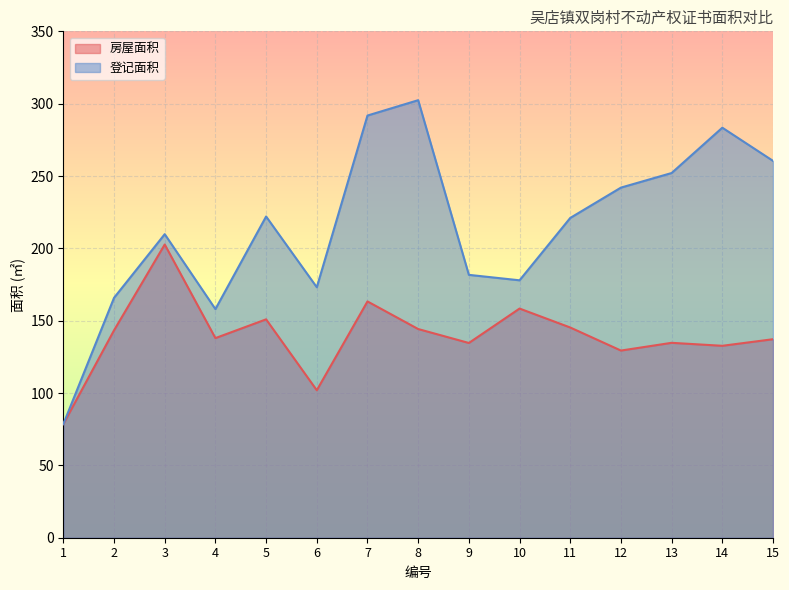

At which category is the sum across all series the highest?

7